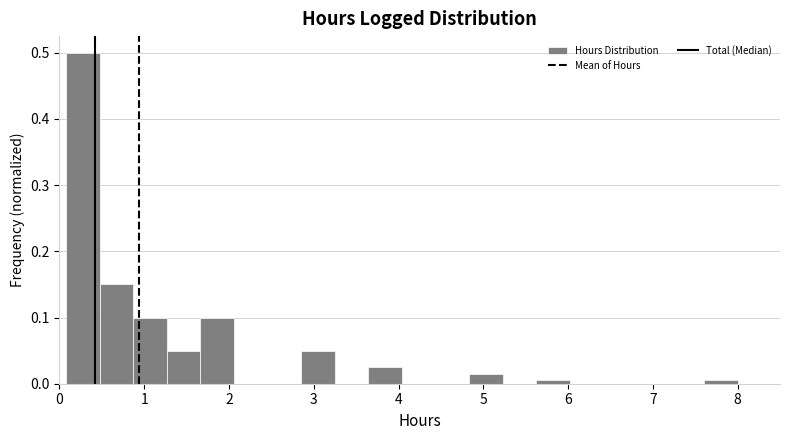

Around what value on the x-axis is the tallest bar? Give the approximate position of its centre, as read against the axis.

0.3